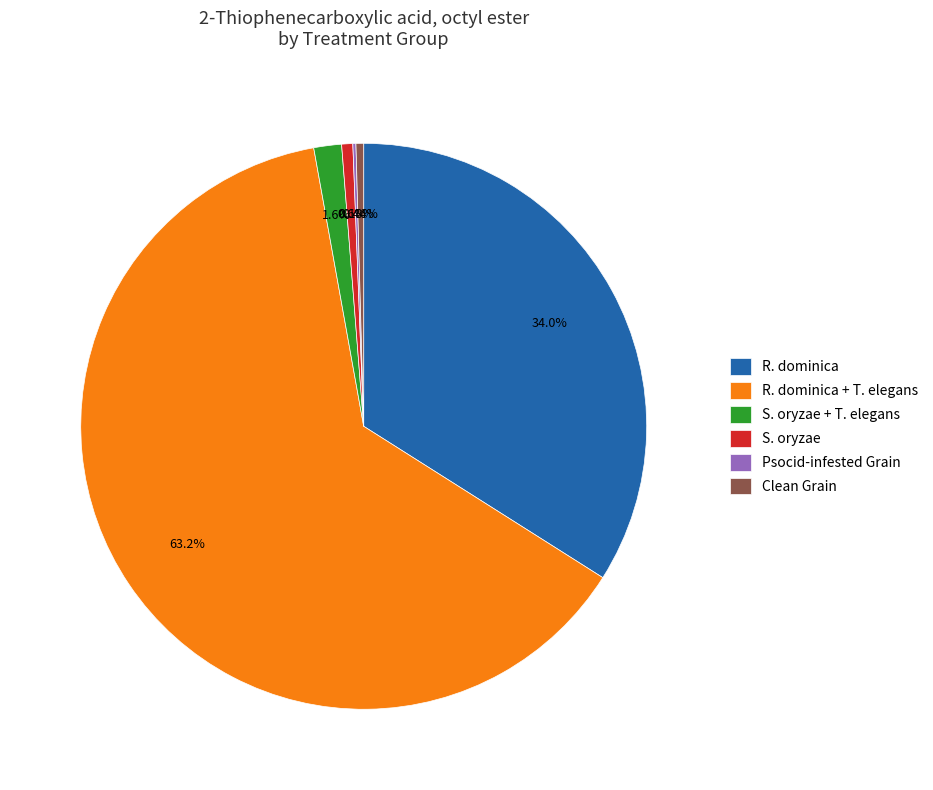

Is there a majority slice in this chart?

Yes